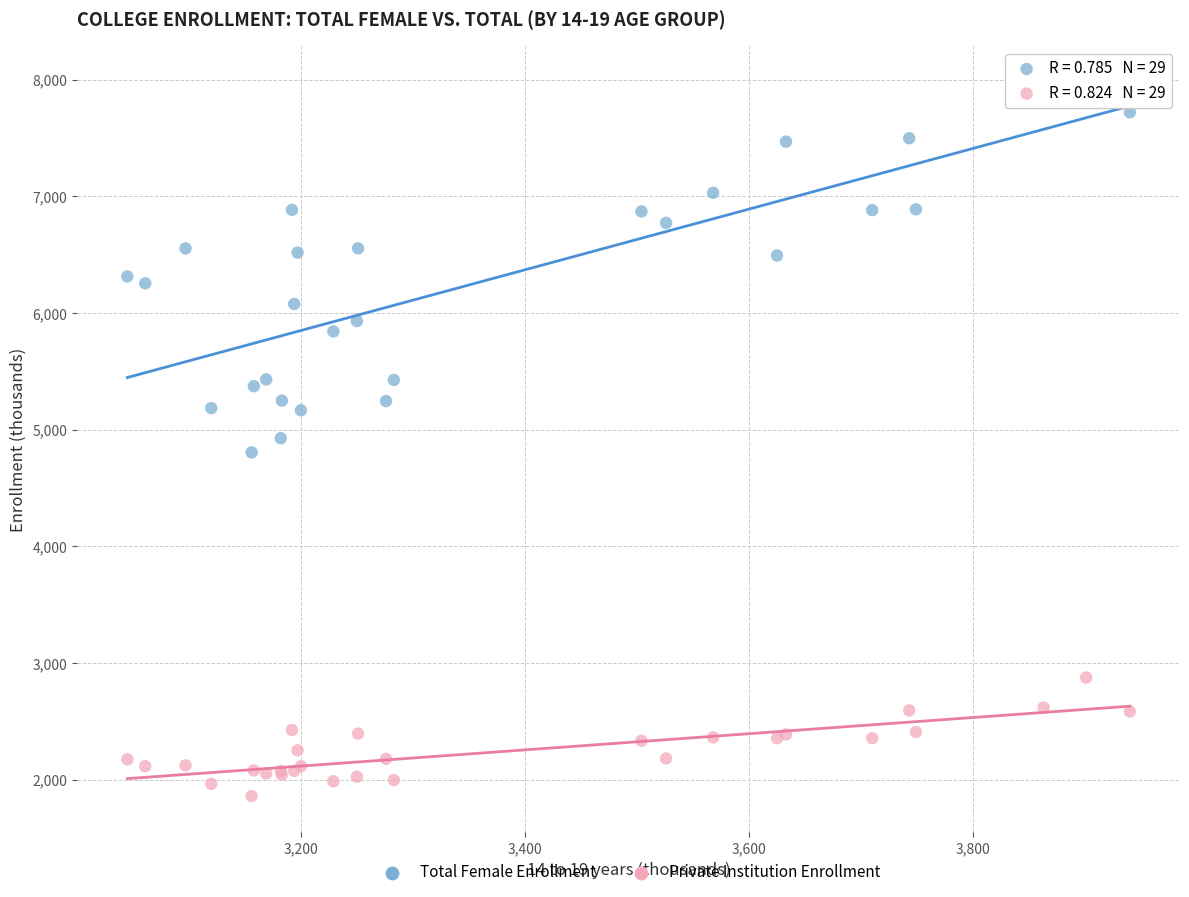

Which series has the widest spread of Y values?

Total Female Enrollment